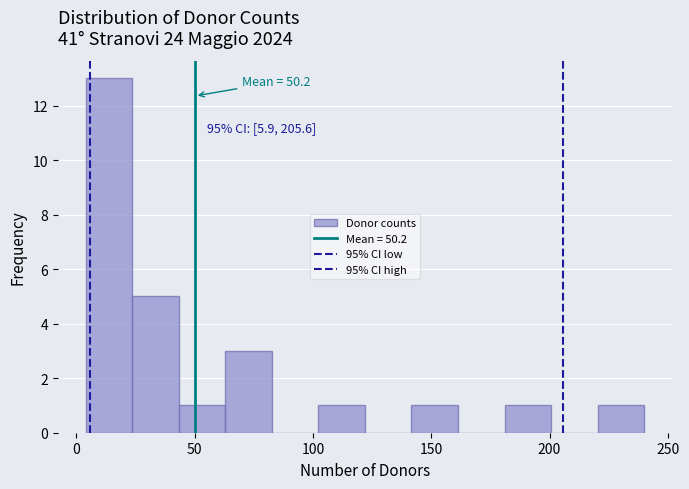

Around what value on the x-axis is the tallest bar? Give the approximate position of its centre, as read against the axis.

15